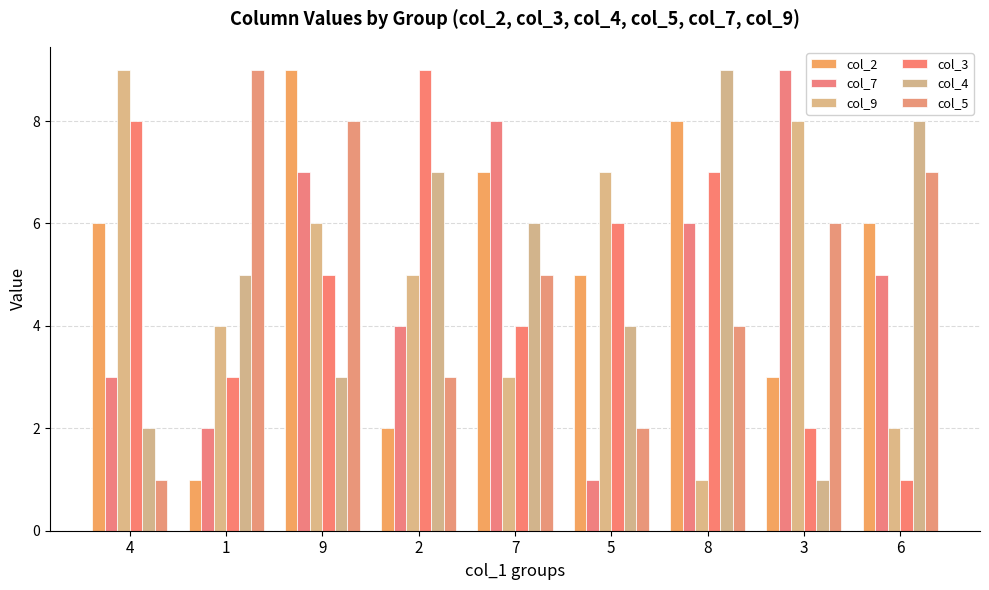

Reading left to right, extract all data points from this chart.

col_2: 6	1	9	2	7	5	8	3	6
col_7: 3	2	7	4	8	1	6	9	5
col_9: 9	4	6	5	3	7	1	8	2
col_3: 8	3	5	9	4	6	7	2	1
col_4: 2	5	3	7	6	4	9	1	8
col_5: 1	9	8	3	5	2	4	6	7